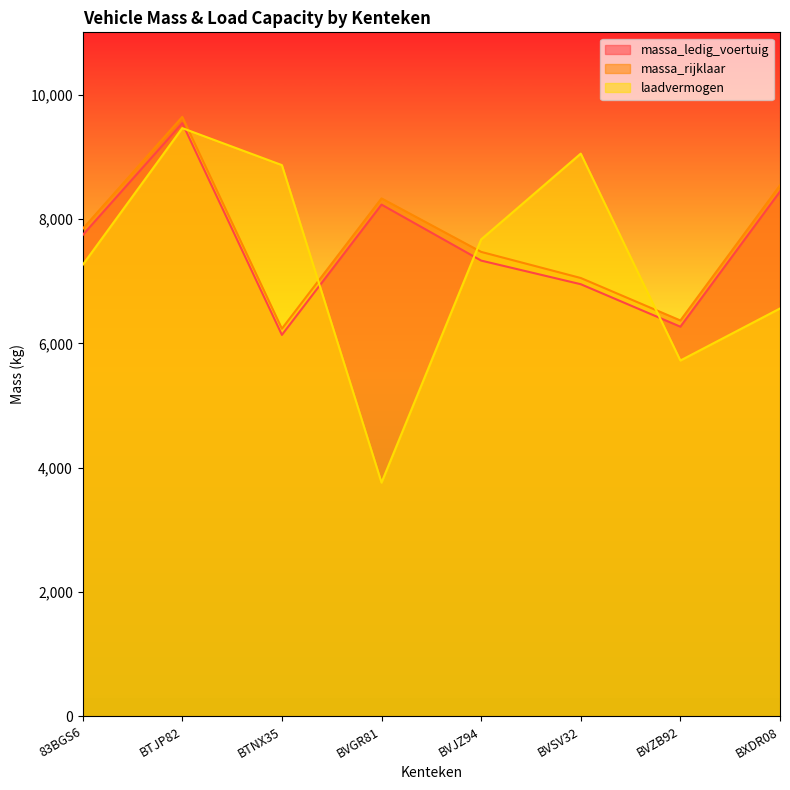

Reading right to left, what are all the values shown in this chart?

massa_ledig_voertuig: 8440	6267	6950	7330	8230	6135	9540	7740
massa_rijklaar: 8540	6367	7050	7470	8330	6235	9640	7840
laadvermogen: 6560	5723	9050	7670	3760	8865	9460	7260